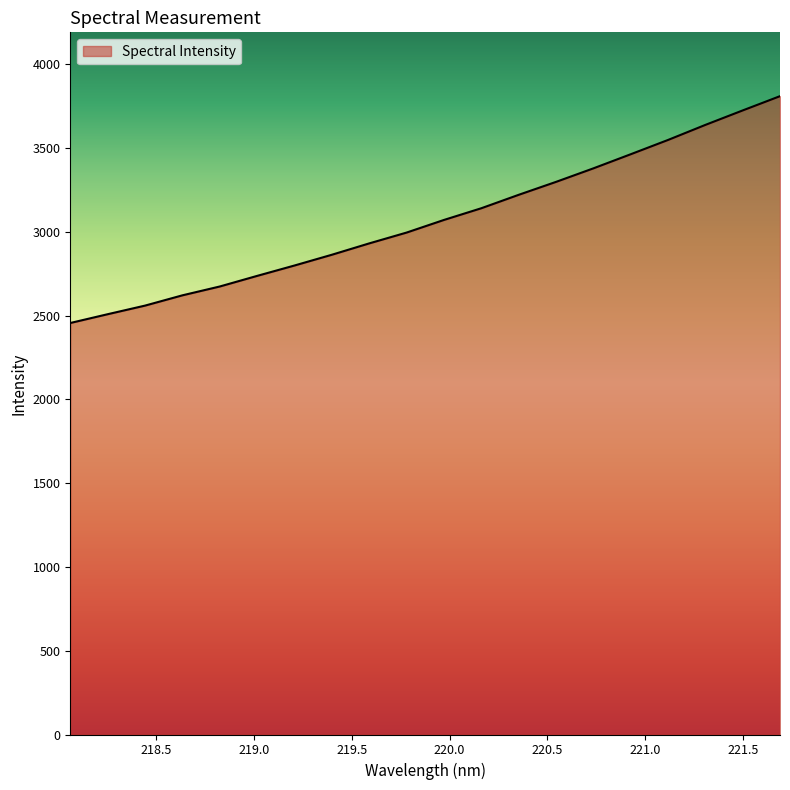

How many lines are shown in the chart?

1